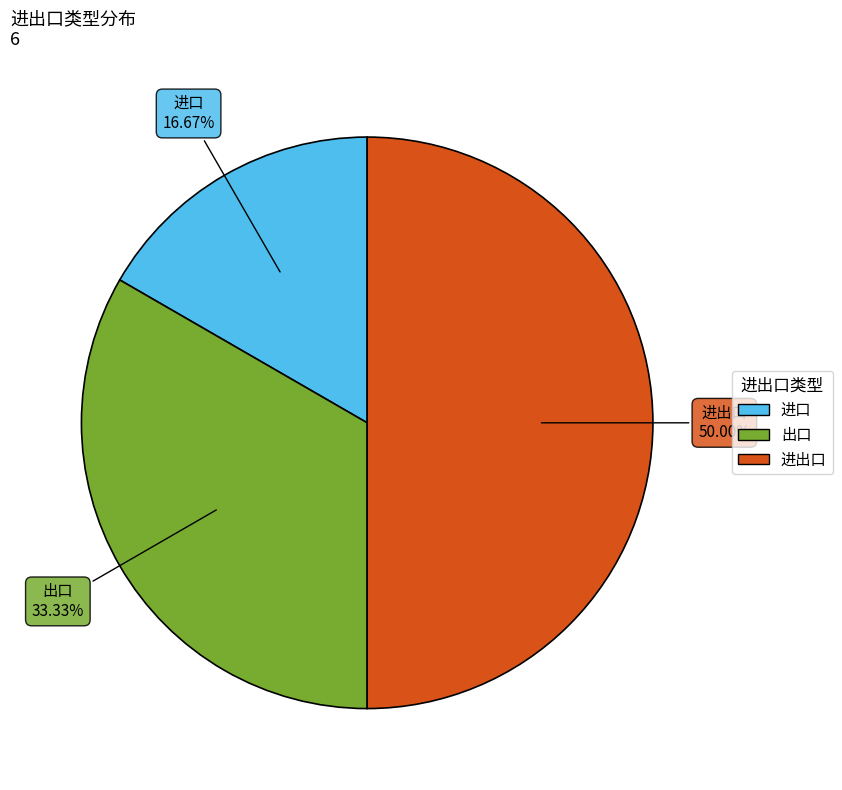

Rank the categories by value from lowest to highest.

进口, 出口, 进出口